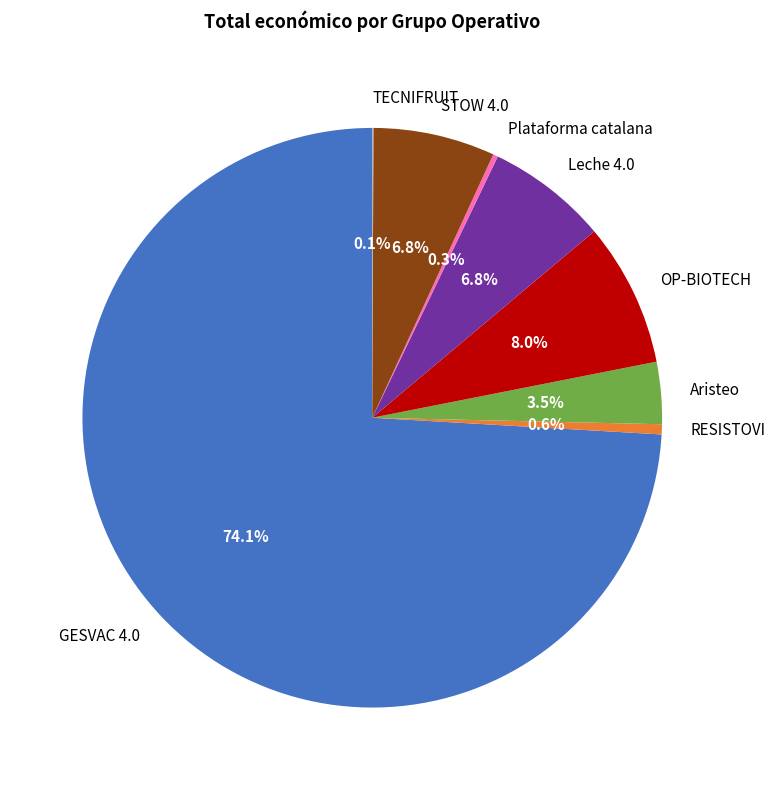

What is the largest slice in the pie chart?

GESVAC 4.0